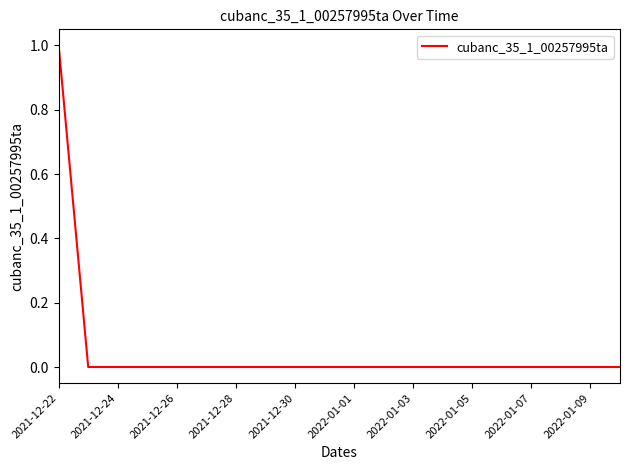

Reading right to left, extract all data points from this chart.

0	0	0	0	0	0	0	0	0	0	0	0	0	0	0	0	0	0	0	1